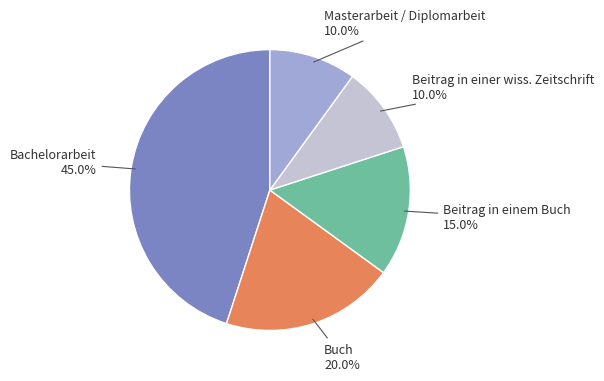

To the nearest percent, what portion does Buch represent?

20%